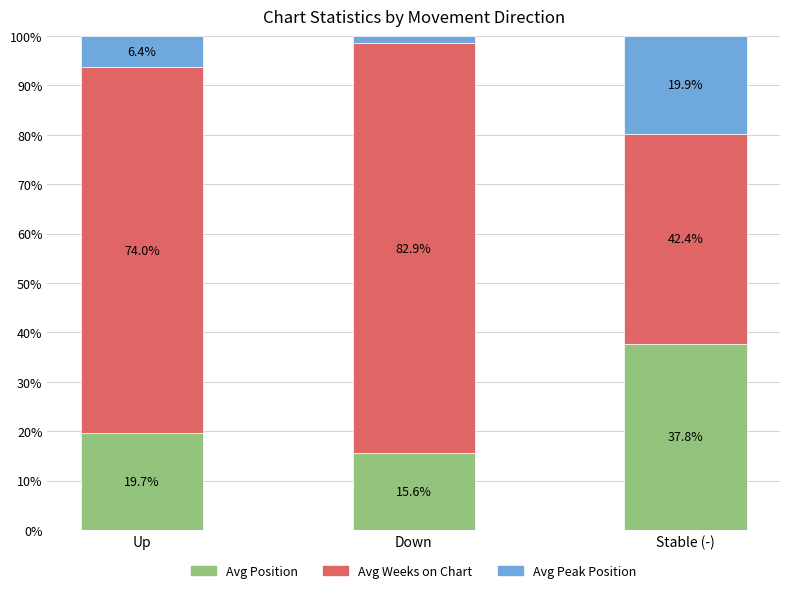

What is the approximate value of Avg Position at Stable (-)?

37.8